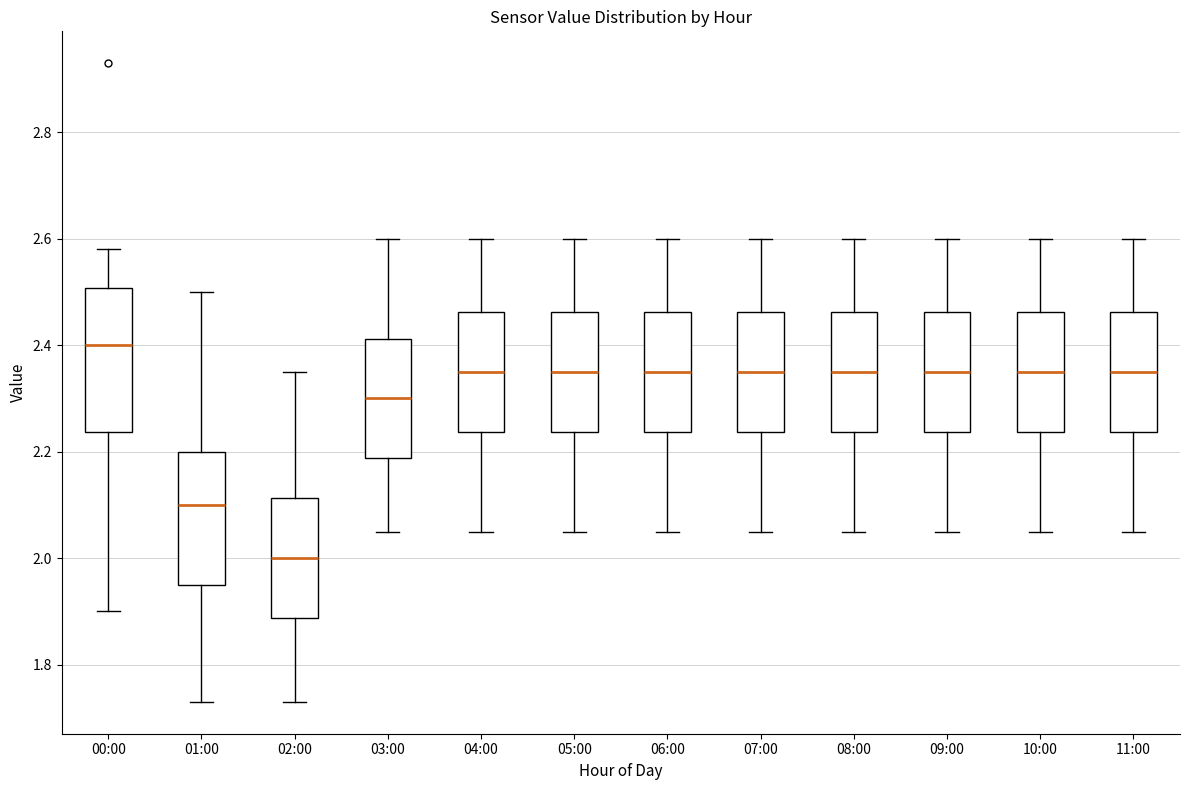

Reading left to right, read every box against the y-axis: the position of its median line, the range the box covers, and the ends of its whiskers. The values are not printed on the chart, so give them approximately, as read against the axis.

00:00: median 2.40, box 2.24 to 2.50, whiskers 1.90 to 2.58
01:00: median 2.10, box 1.96 to 2.20, whiskers 1.74 to 2.50
02:00: median 2.00, box 1.88 to 2.12, whiskers 1.74 to 2.36
03:00: median 2.30, box 2.18 to 2.42, whiskers 2.06 to 2.60
04:00: median 2.36, box 2.24 to 2.46, whiskers 2.06 to 2.60
05:00: median 2.36, box 2.24 to 2.46, whiskers 2.06 to 2.60
06:00: median 2.36, box 2.24 to 2.46, whiskers 2.06 to 2.60
07:00: median 2.36, box 2.24 to 2.46, whiskers 2.06 to 2.60
08:00: median 2.36, box 2.24 to 2.46, whiskers 2.06 to 2.60
09:00: median 2.36, box 2.24 to 2.46, whiskers 2.06 to 2.60
10:00: median 2.36, box 2.24 to 2.46, whiskers 2.06 to 2.60
11:00: median 2.36, box 2.24 to 2.46, whiskers 2.06 to 2.60